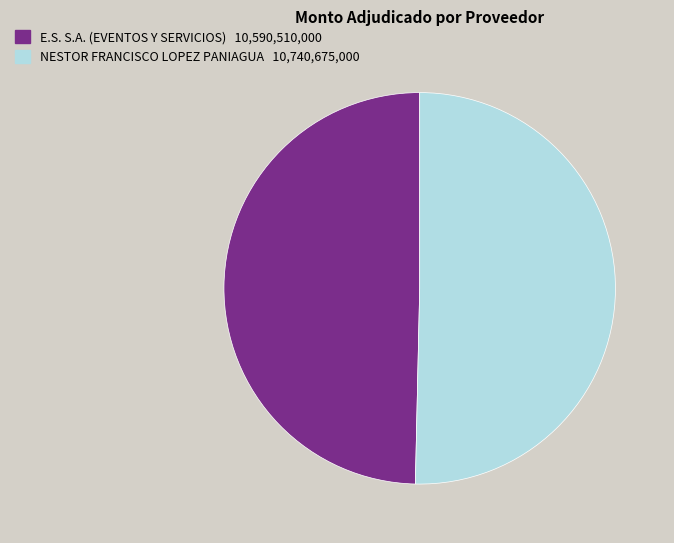

What is the smallest slice in the pie chart?

E.S. S.A. (EVENTOS Y SERVICIOS)